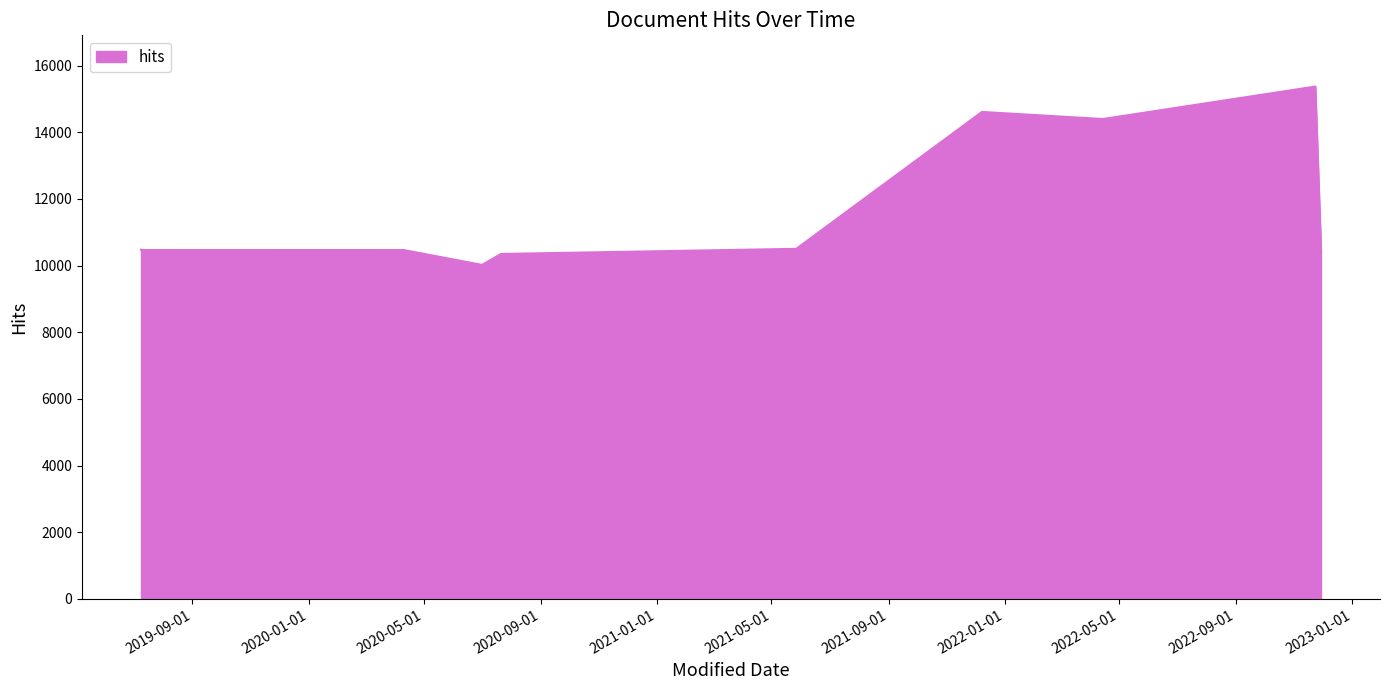

The value at 2020-07-21 is 10347. True or false?

True